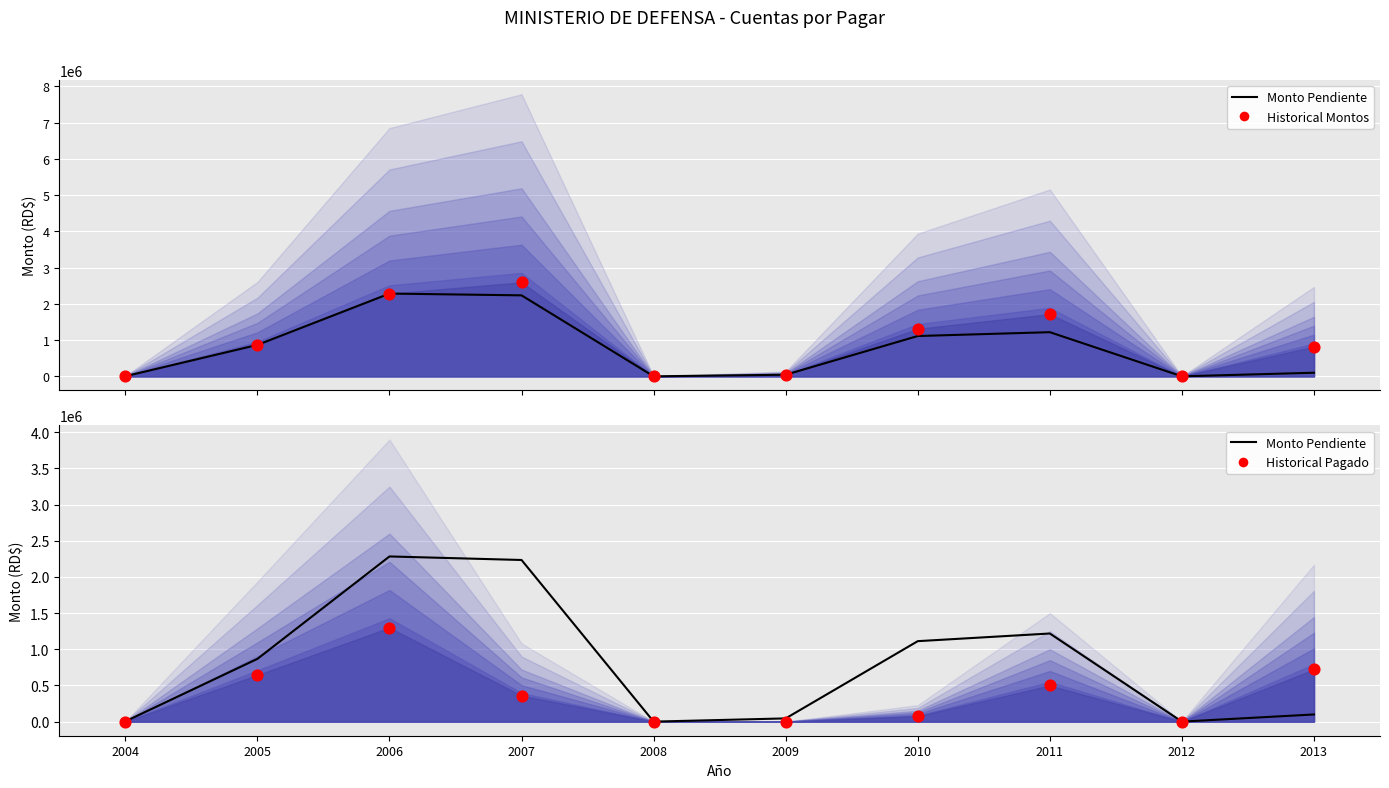

Which series reaches the minimum Y coordinate?

Monto Pendiente